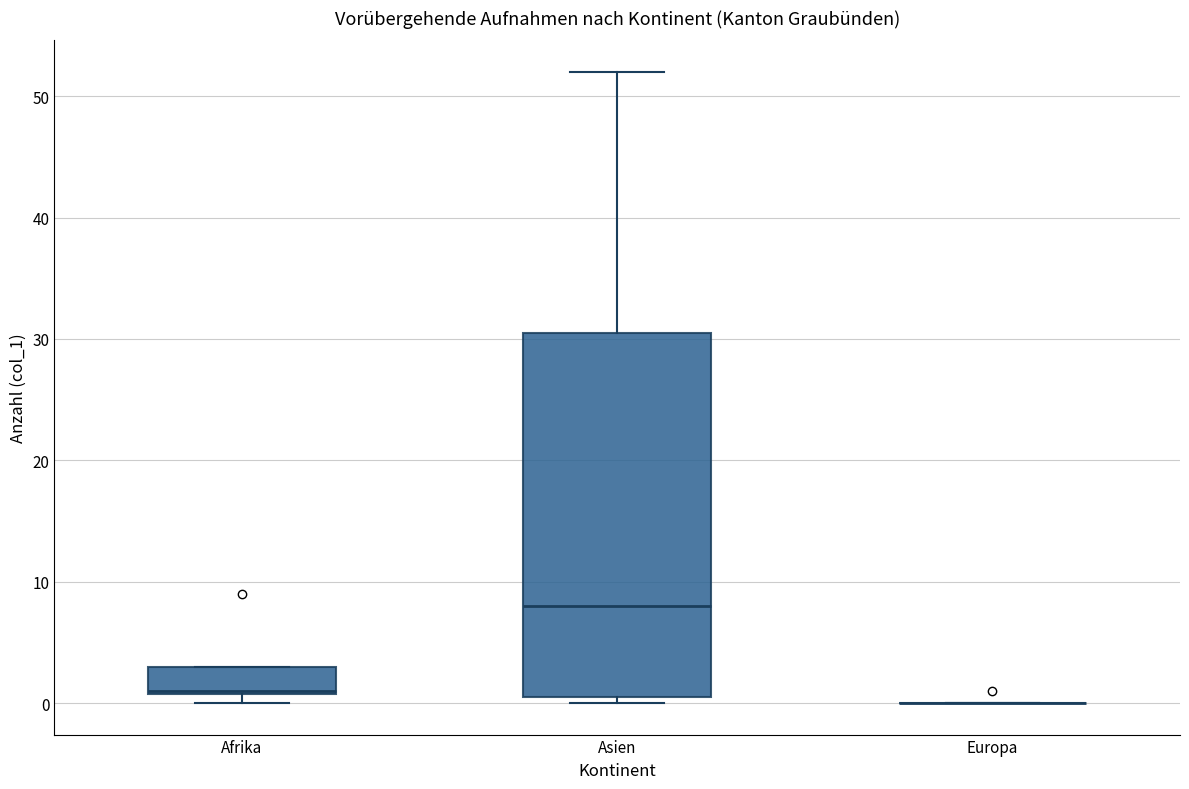

Where is the upper edge of the box for Asien on the y-axis? The values are not printed on the chart, so give them approximately, as read against the axis.

31